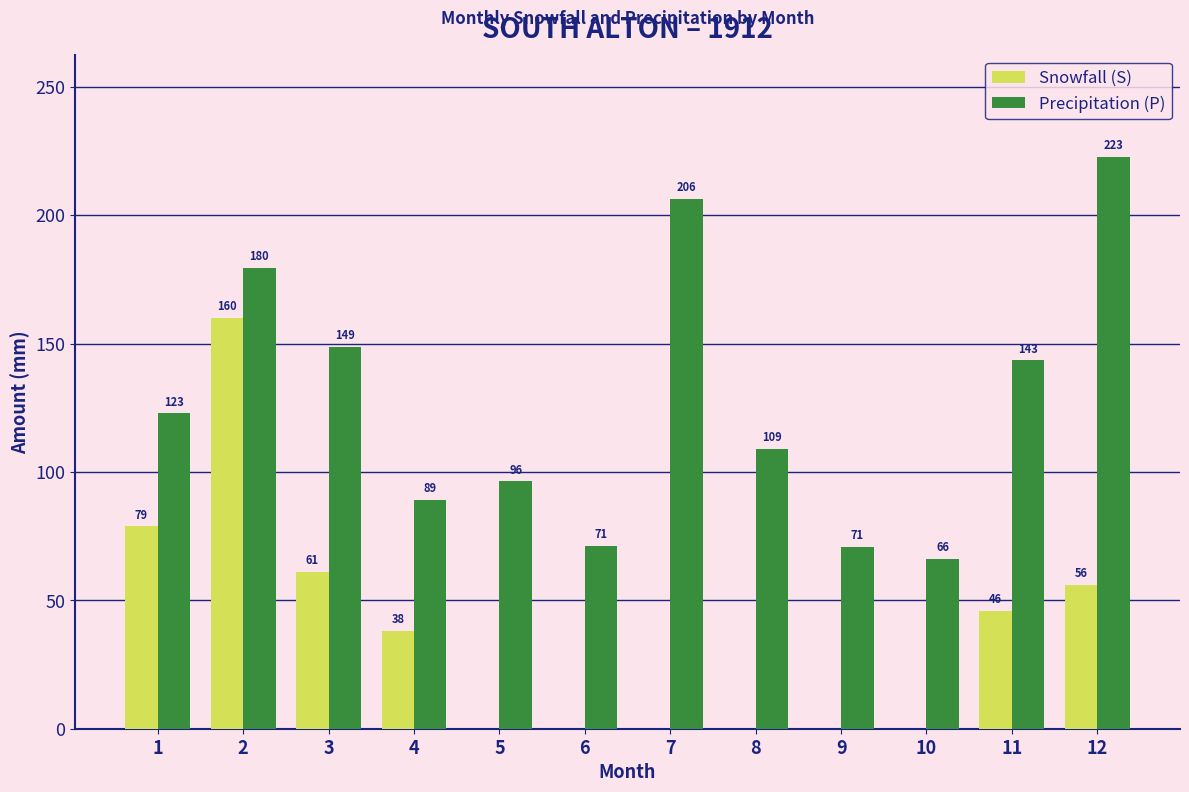

How many groups of bars are there?

12